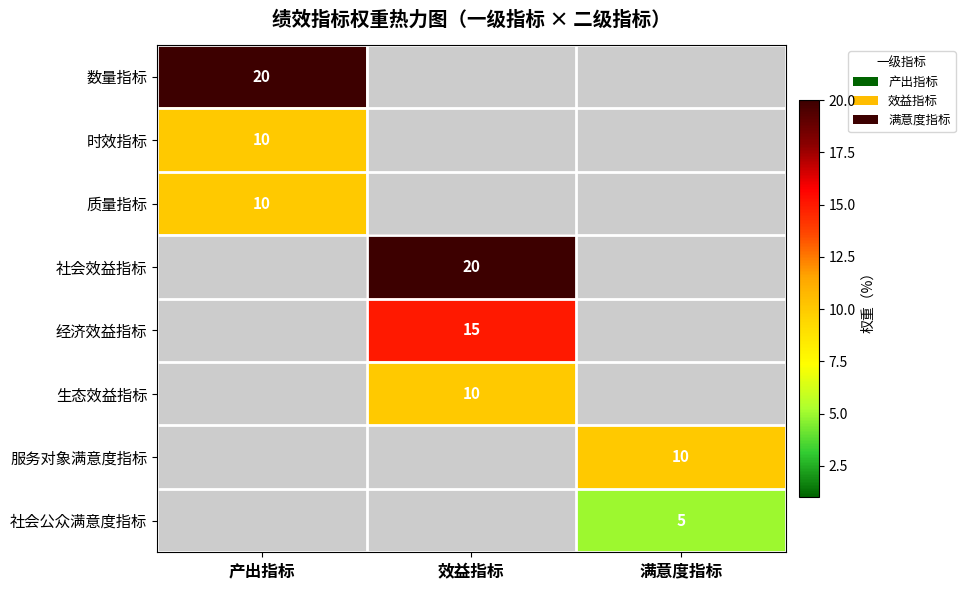

True or false: 社会公众满意度指标 has a value of 5 at 满意度指标.

True